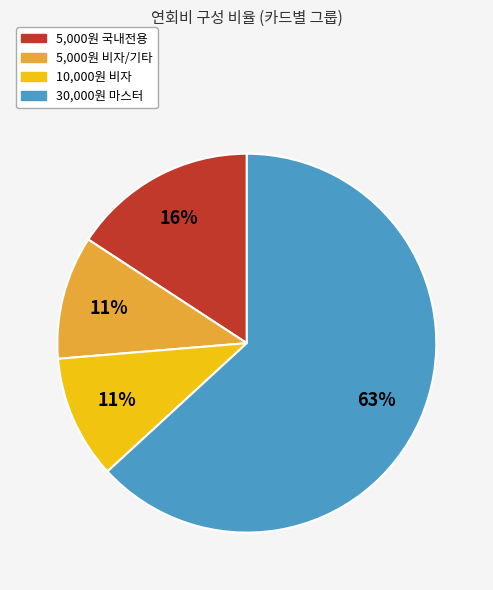

Count the number of slices in the pie.

4